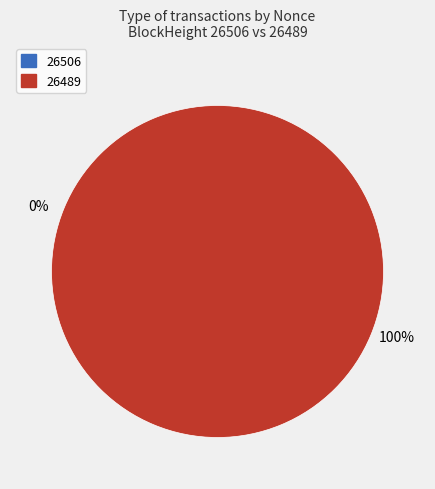

To the nearest percent, what is the combined percentage of 26489 and 26506?

100%